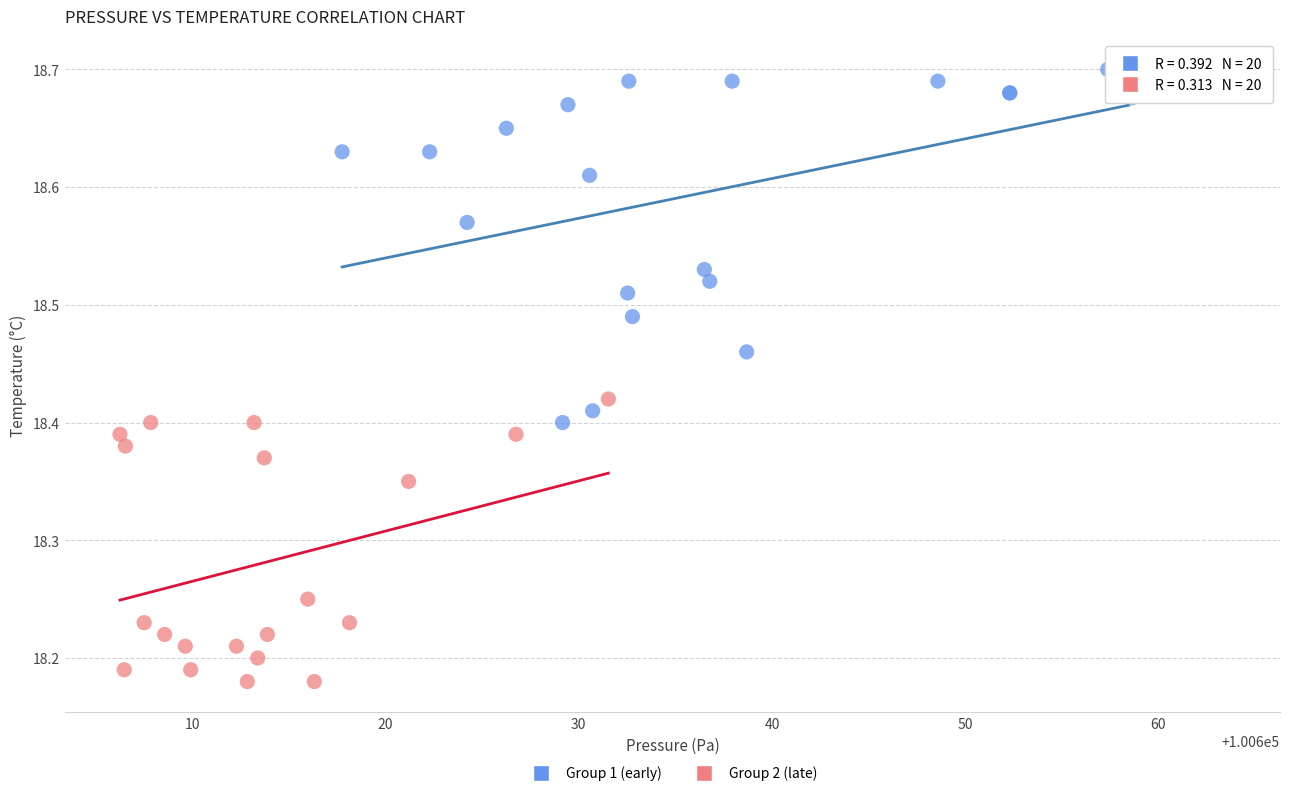

What are all the series names shown in the legend?

Group 1 (early), Group 2 (late)